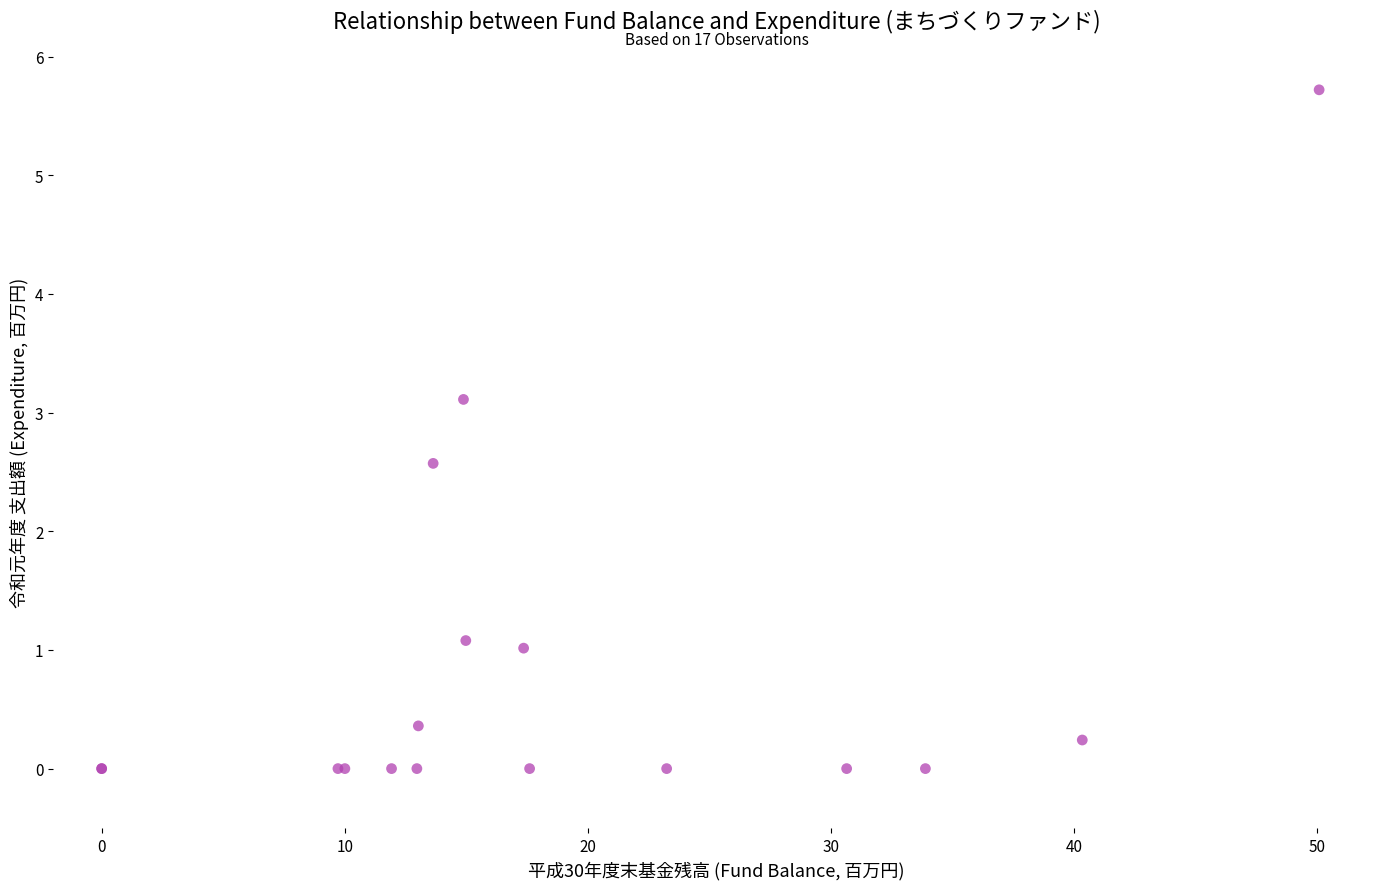

What Y value in the scatter plot is closest to 2?

2.6